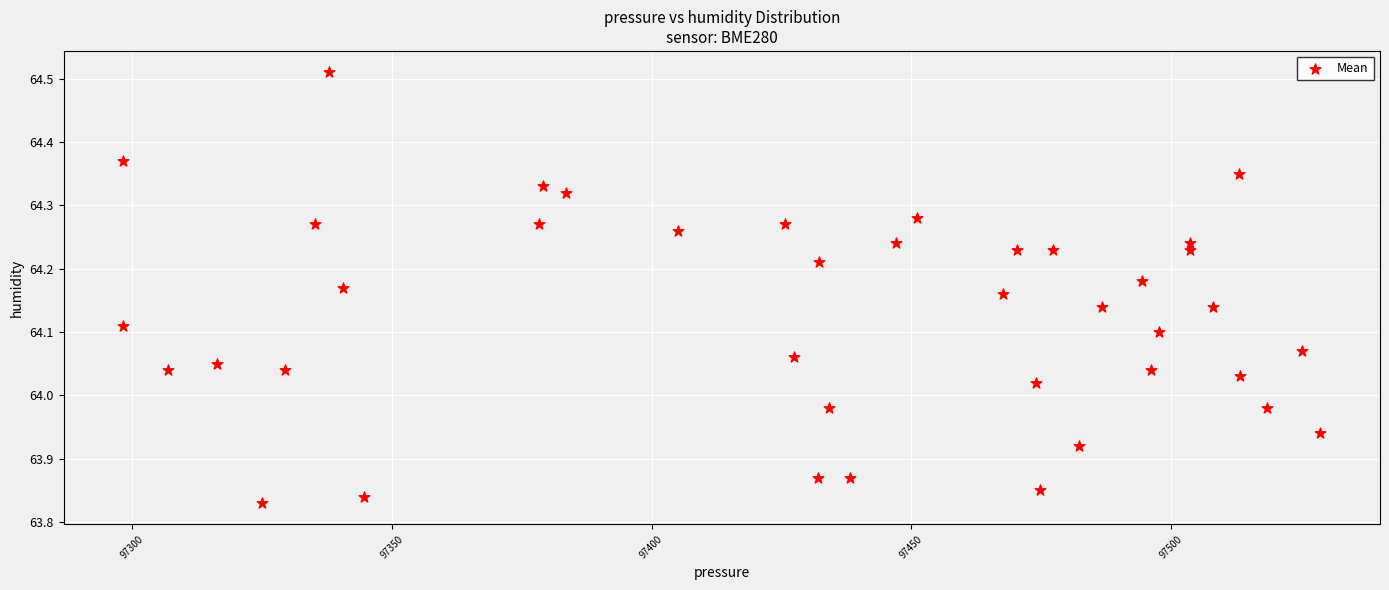

What is the range of Y values (max minus min)?

0.7